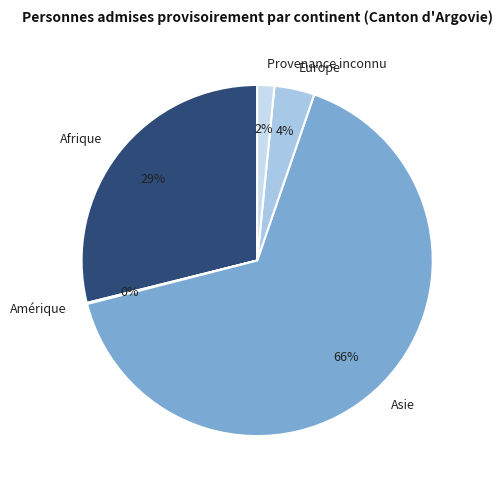

What percentage is the Europe slice, to the nearest percent?

4%